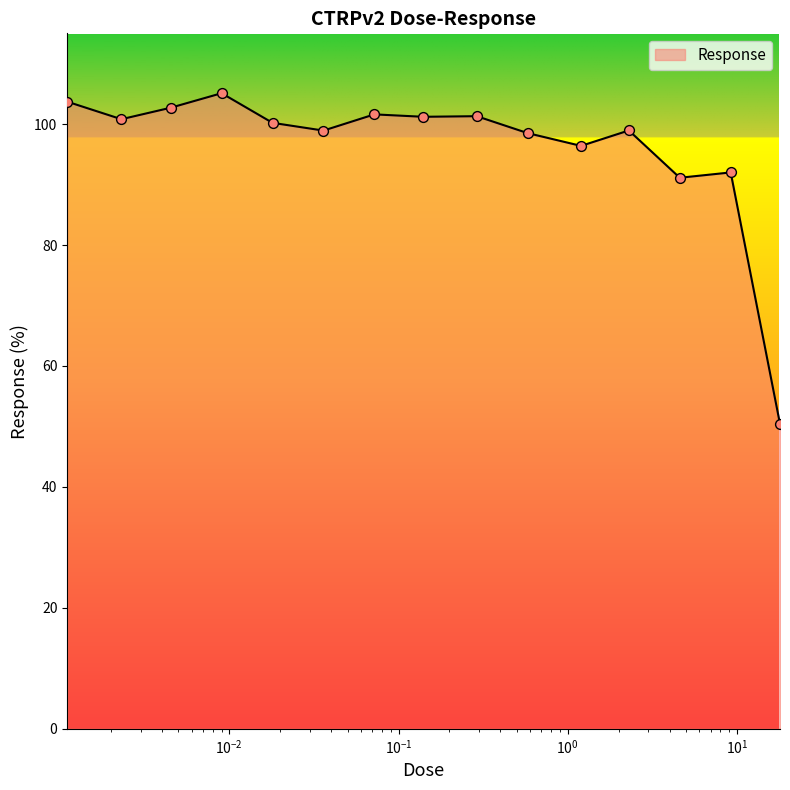

What is the minimum value shown in the chart?

50.4